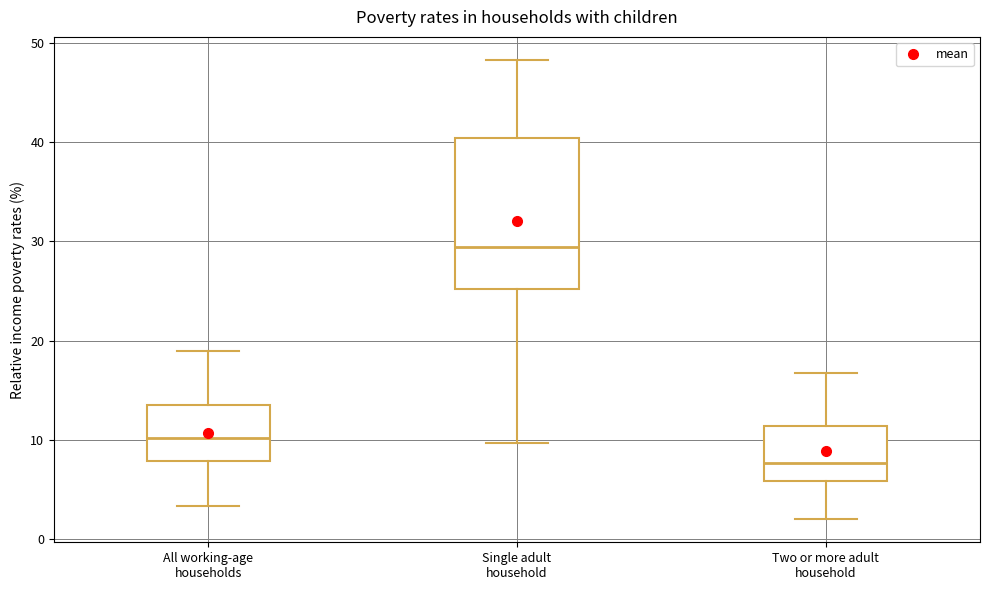

Where does the lower whisker of the box for Single adult household end on the y-axis? The values are not printed on the chart, so give them approximately, as read against the axis.

10